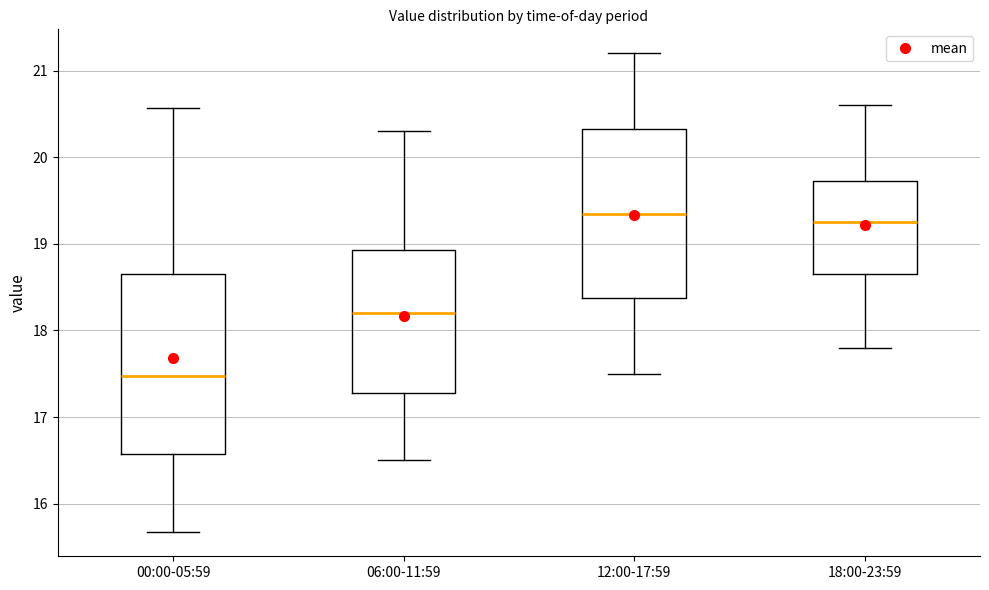

Reading left to right, transcribe this box plot: for each box, give where its median line is, the range the box spans, and where its two whiskers end, as read against the y-axis. The values are not printed on the chart, so give them approximately, as read against the axis.

00:00-05:59: median 17.5, box 16.6 to 18.7, whiskers 15.7 to 20.6
06:00-11:59: median 18.2, box 17.3 to 18.9, whiskers 16.5 to 20.3
12:00-17:59: median 19.4, box 18.4 to 20.3, whiskers 17.5 to 21.2
18:00-23:59: median 19.3, box 18.7 to 19.7, whiskers 17.8 to 20.6